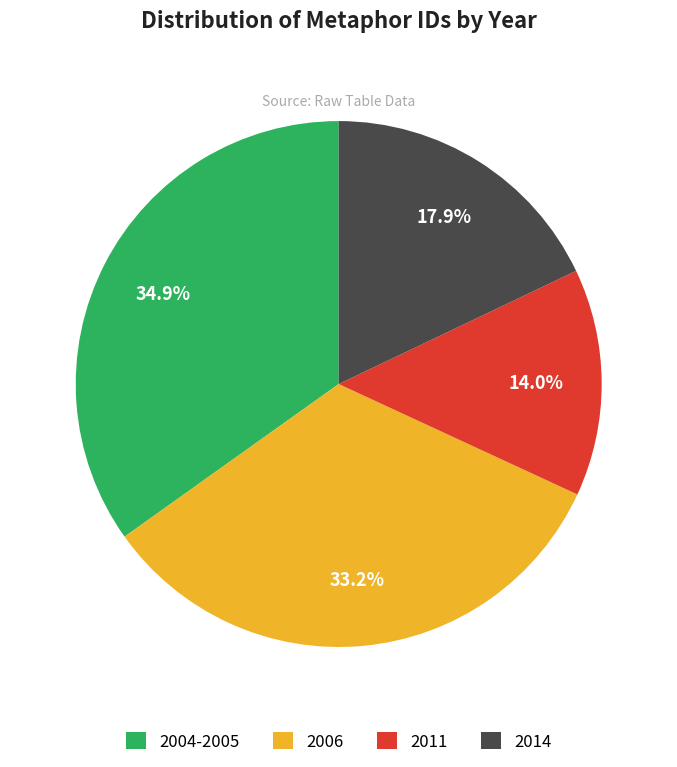

Is the sum of 2011 and 2014 greater than half?

No